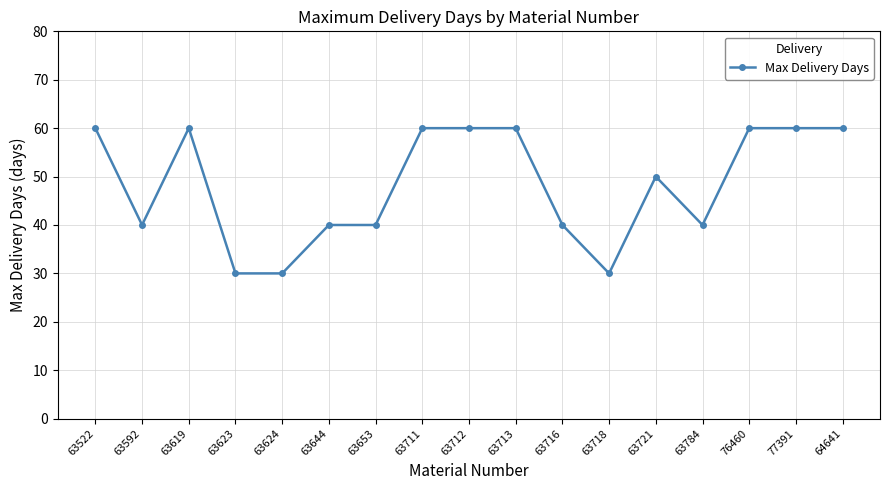

What is the difference between the second highest and minimum values?

30